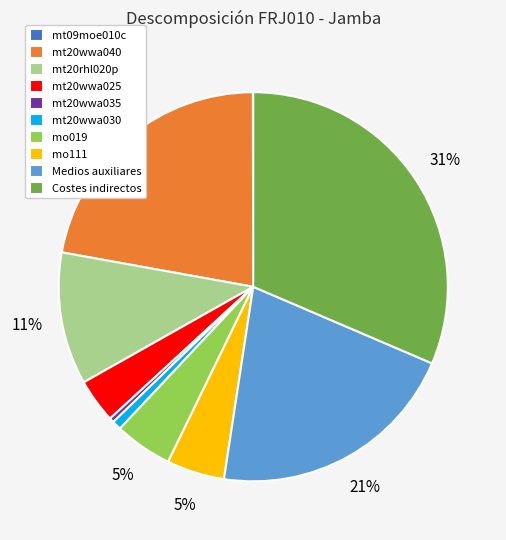

To the nearest percent, what is the difference between the largest and smallest slice percentages?

31%